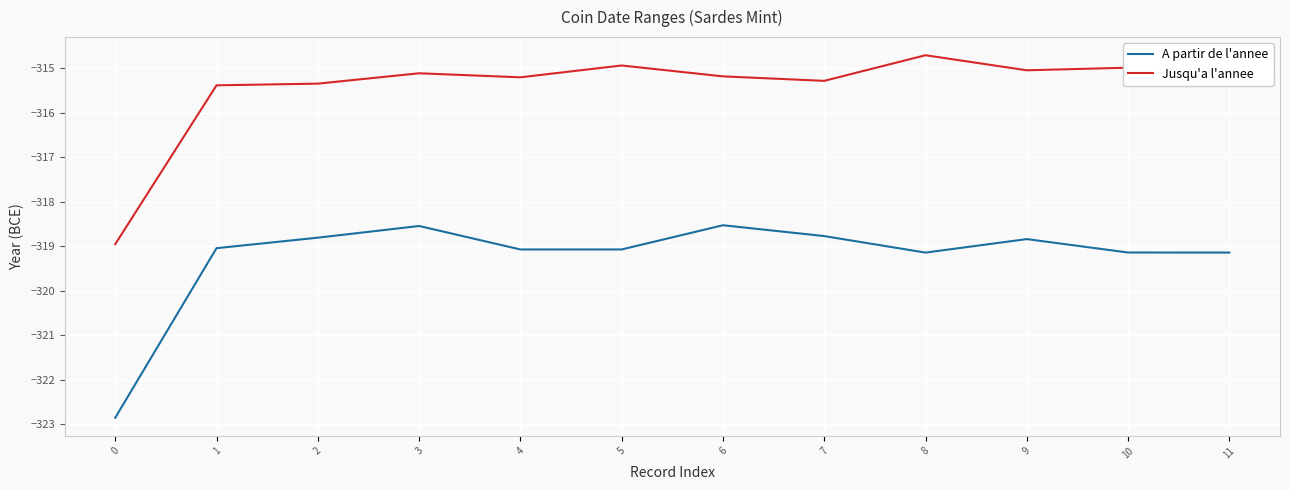

Which series has the largest range (max minus min)?

A partir de l'annee